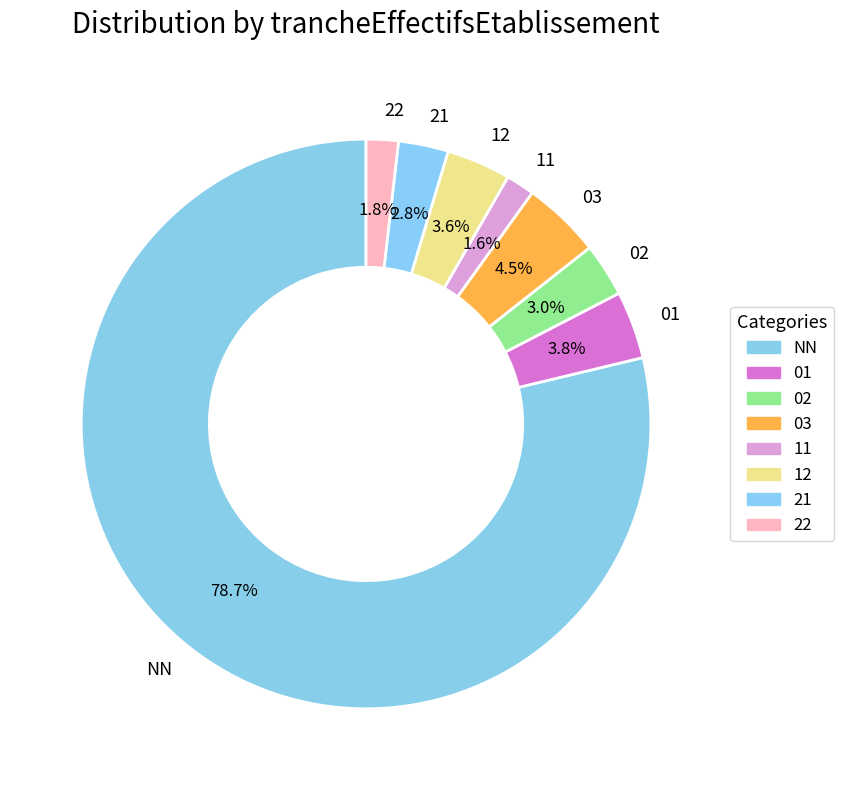

To the nearest percent, what is the combined percentage of 03 and 21?

7%